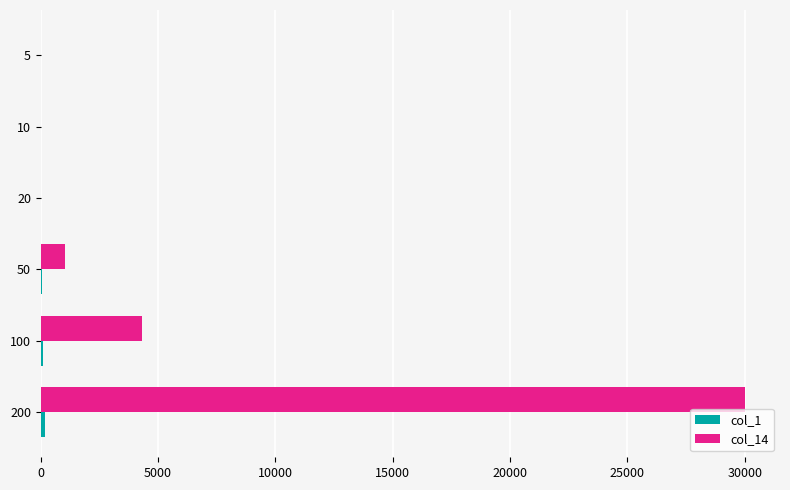

At which category is the sum across all series the highest?

200